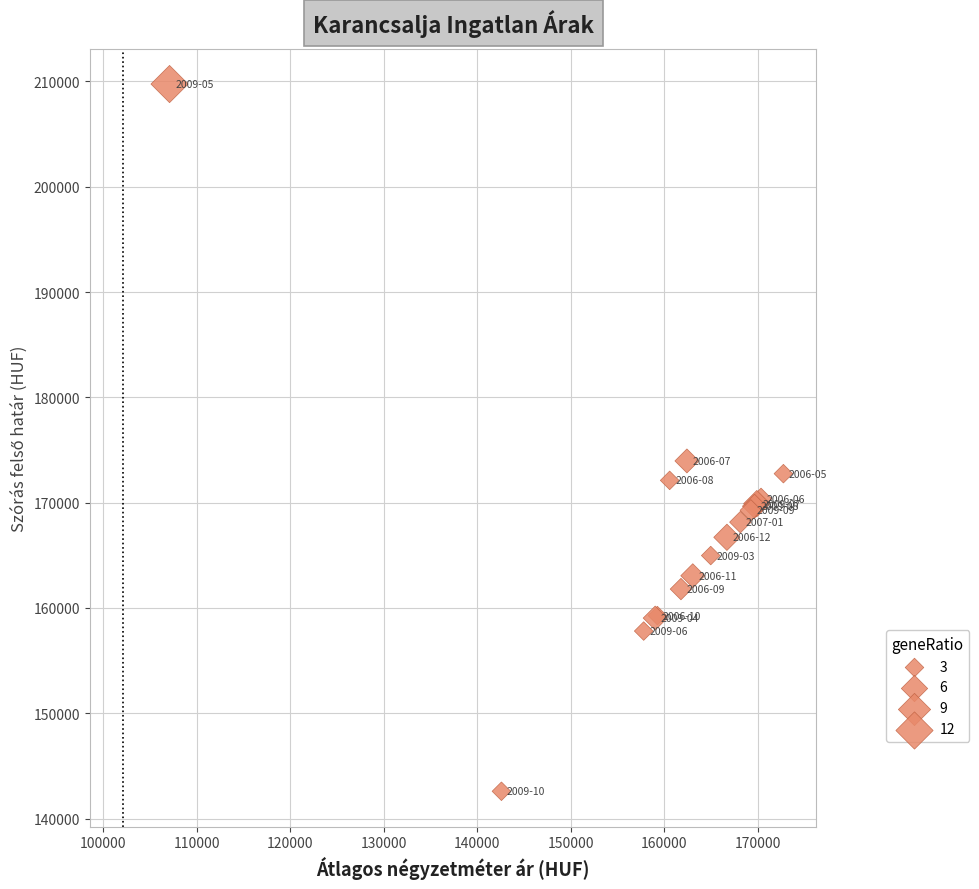

What Y value in the scatter plot is closest to 176170?

173959